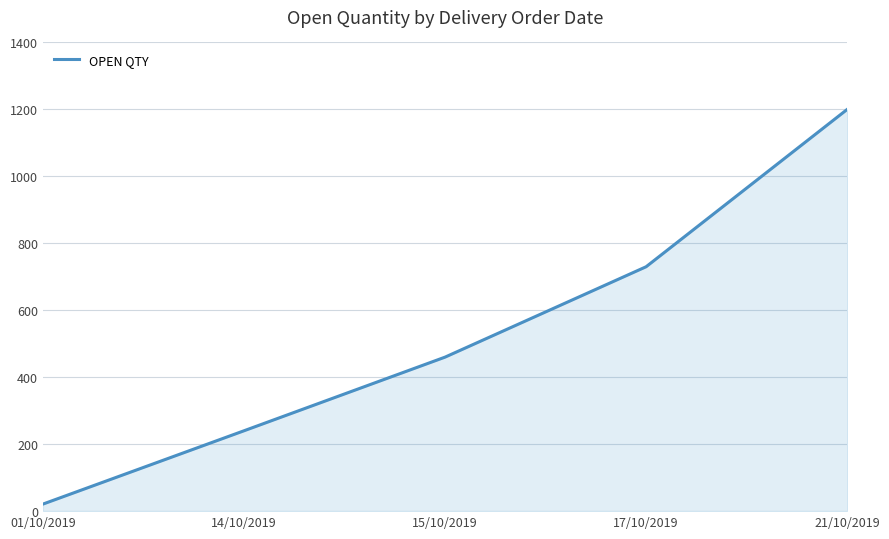

How many distinct data groups are displayed?

1